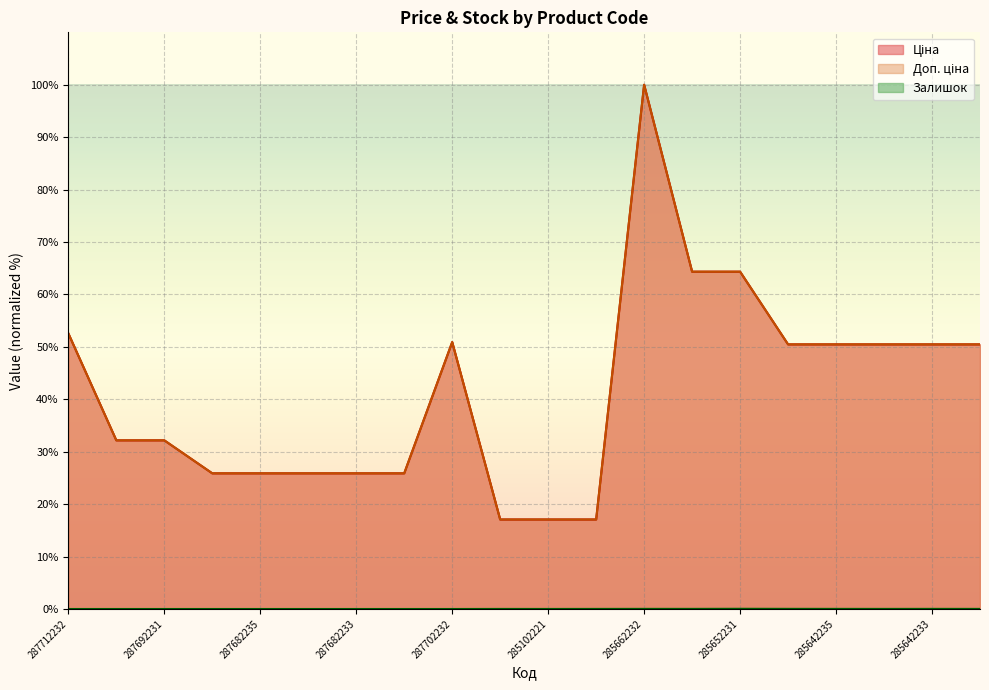

At which category does Ціна reach its first local peak?

287702232